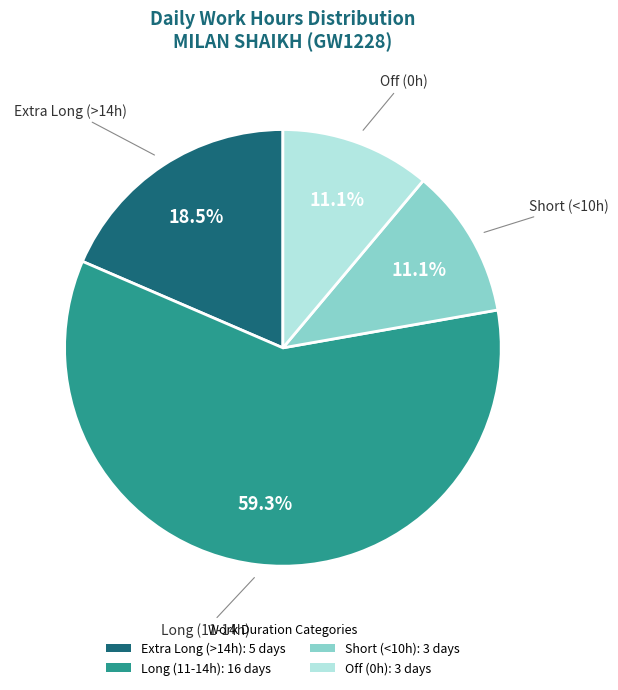

Combined, what portion of the pie is Long (11-14h): 16 days and Off (0h): 3 days?

70.4%